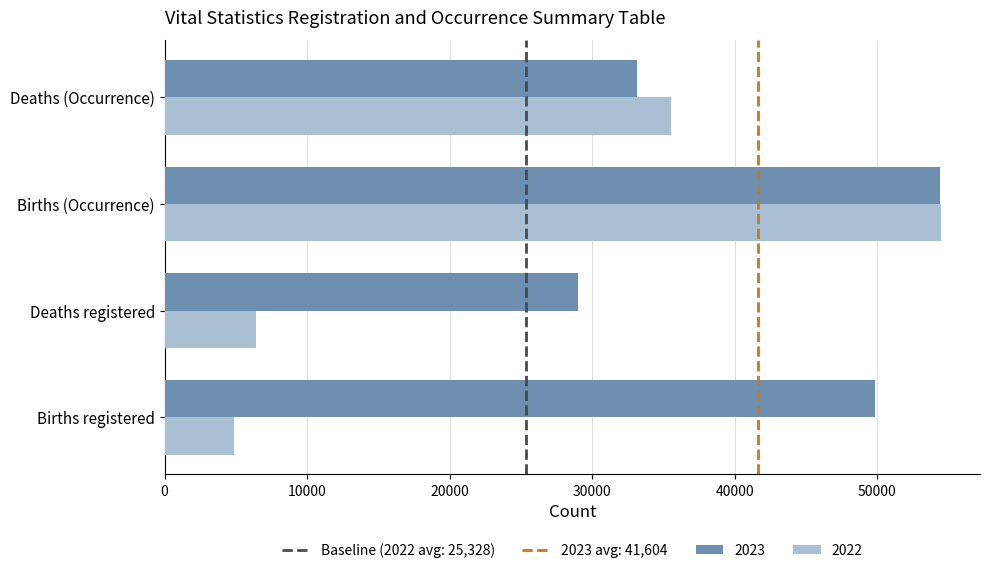

What is the minimum value shown in the chart?

4869